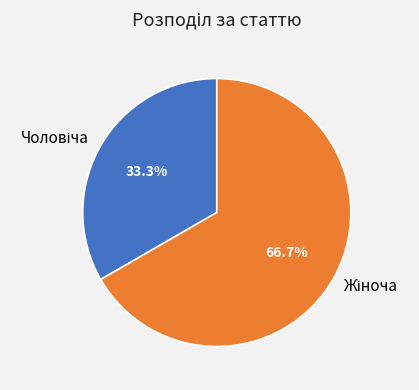

Is there any slice that represents more than half of the pie?

Yes